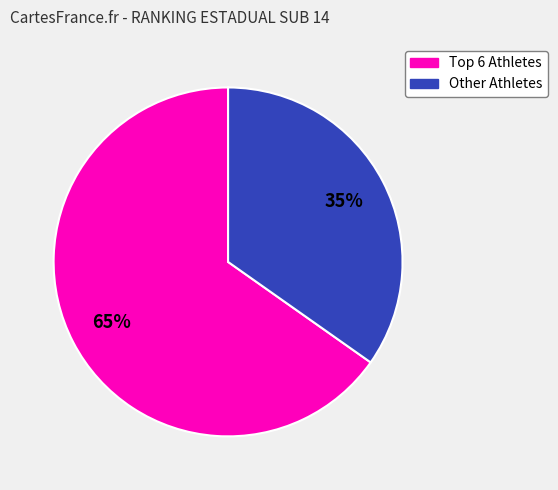

To the nearest percent, what is the difference between the largest and smallest slice percentages?

30%